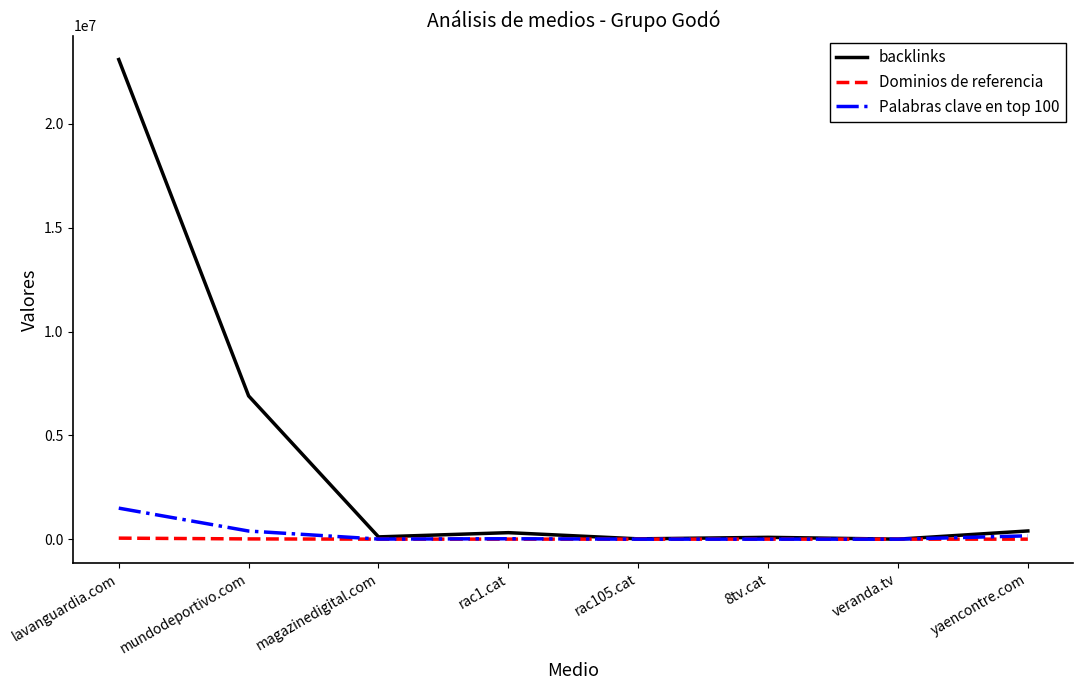

At which label is backlinks closest to 11550351?

mundodeportivo.com